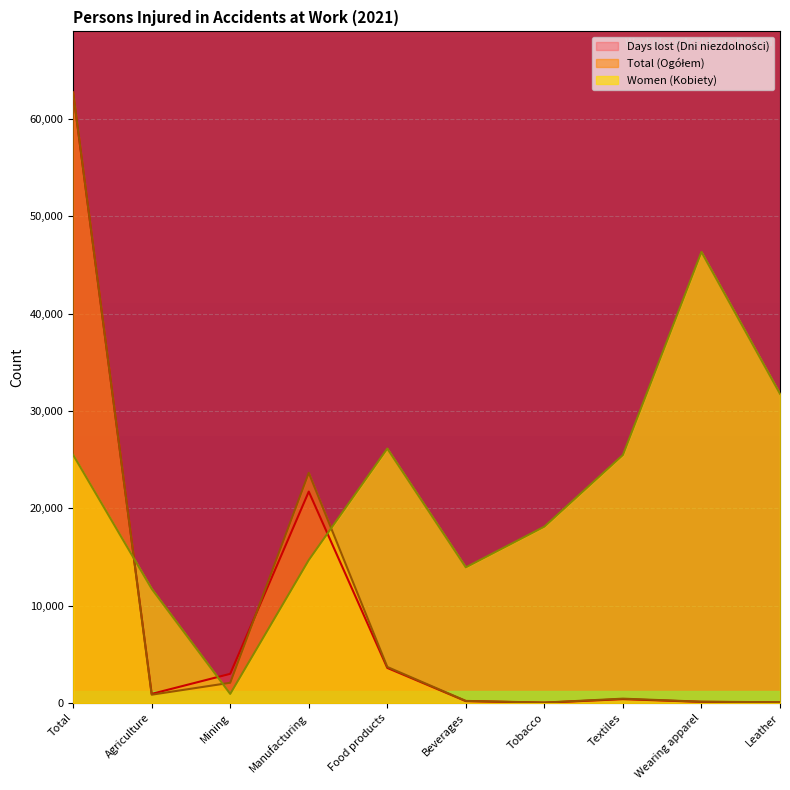

What is the difference between the second highest and second lowest values in the Total (Ogółem) series?

23578.0